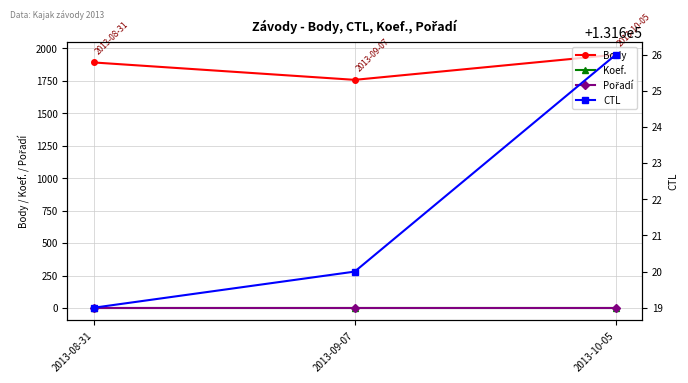

The value of CTL at 2013-10-05 is 76029. True or false?

False